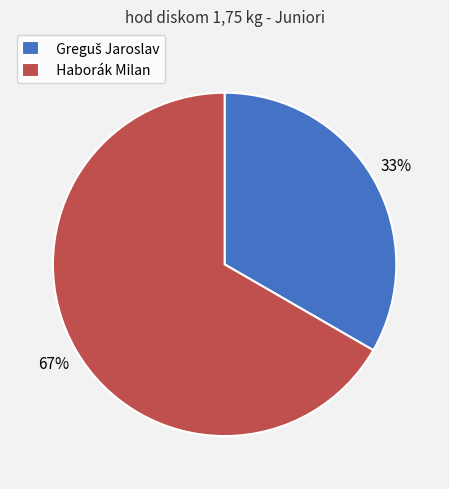

Is there any slice that represents more than half of the pie?

Yes